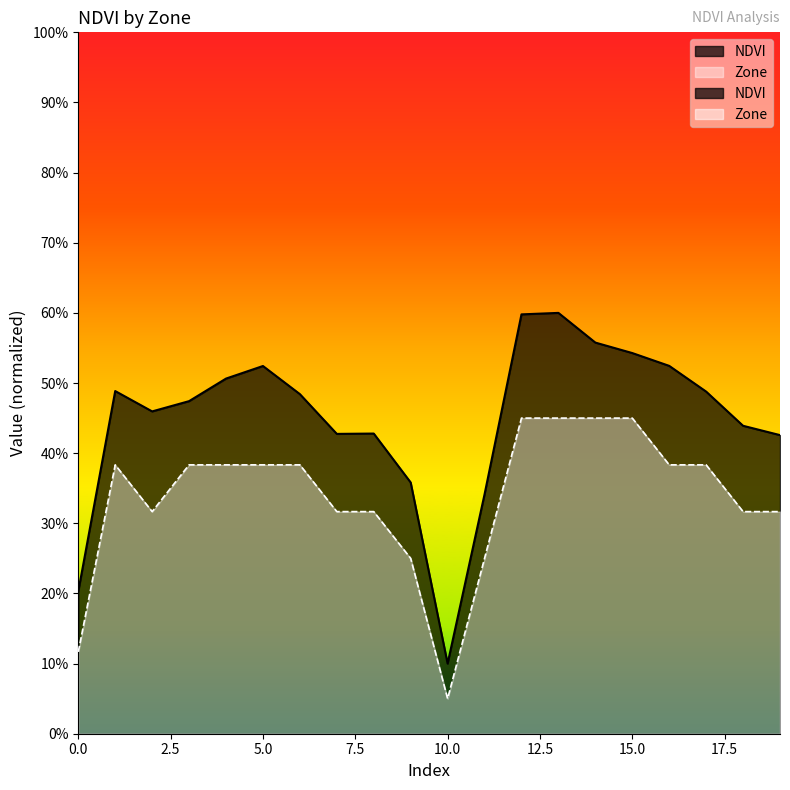

How many points are higher than both their immediate neighbors (excluding endpoints)?

4